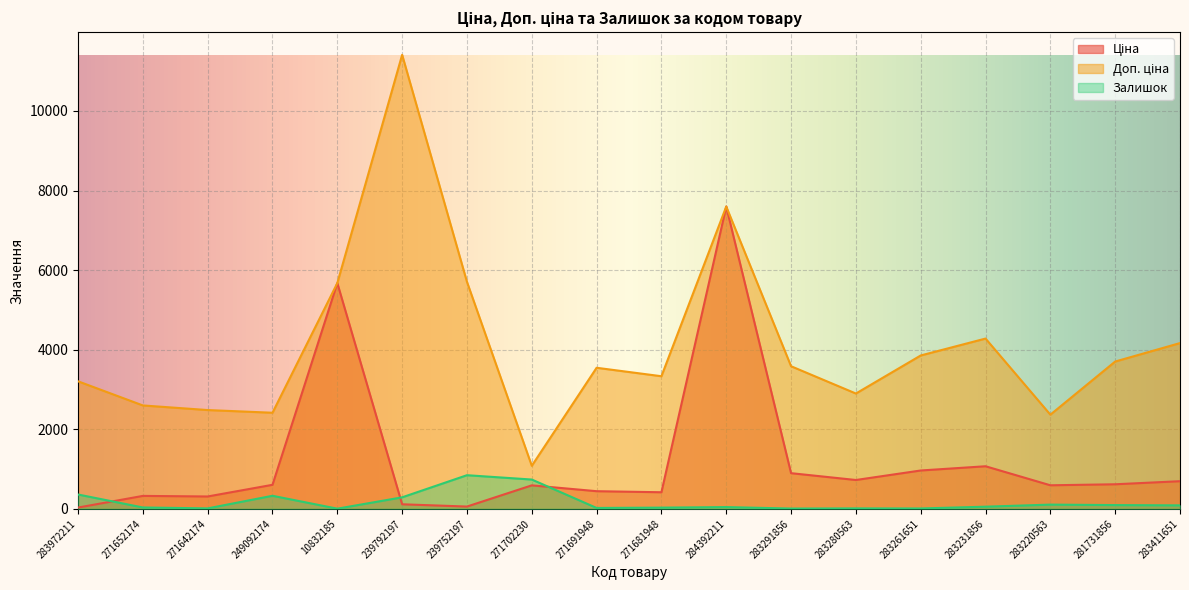

The value of Ціна at 283291856 is 895.9. True or false?

True